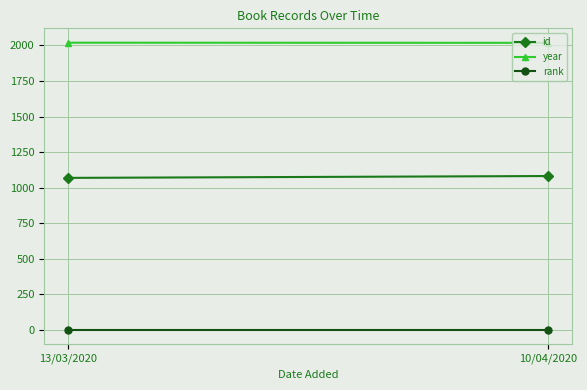

What is the sum of the rank values at 10/04/2020 and 13/03/2020?

2